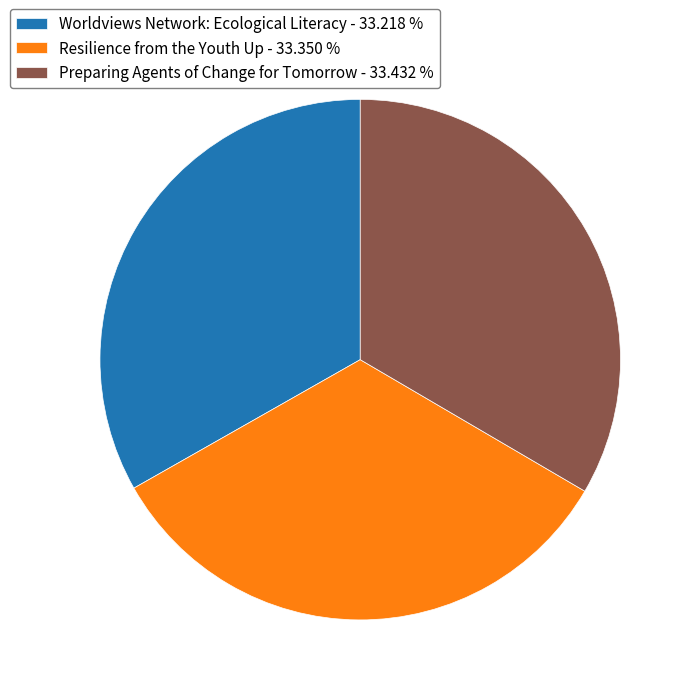

Combined, do Preparing Agents of Change for Tomorrow - 33.432 % and Resilience from the Youth Up - 33.350 % account for over 50%?

Yes